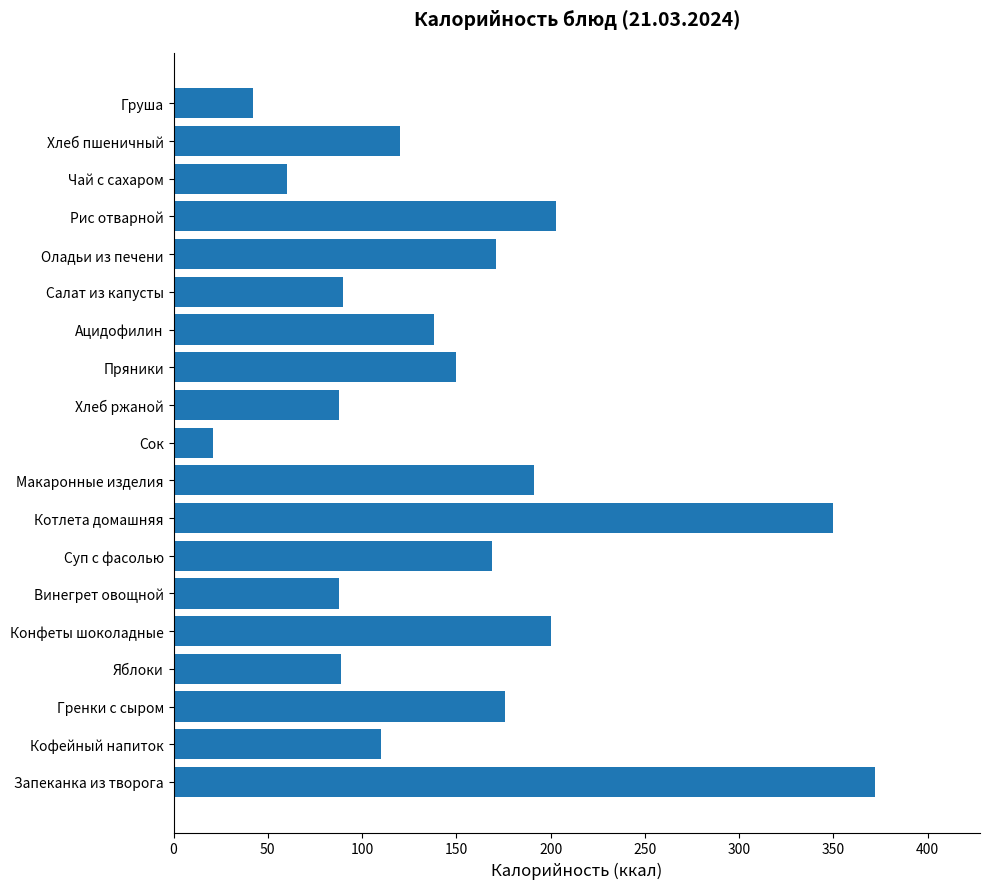

Which has a higher value, Конфеты шоколадные or Котлета домашняя?

Котлета домашняя